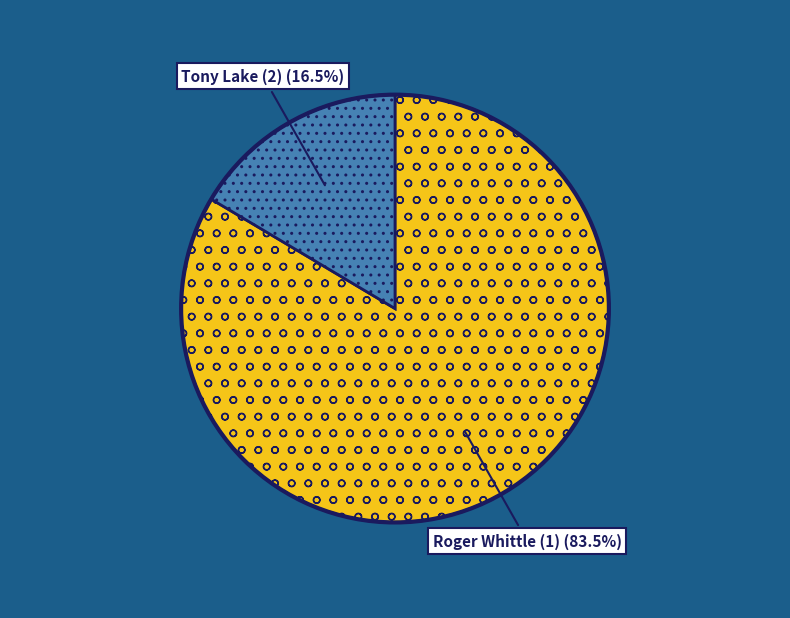

Is there any slice that represents more than half of the pie?

Yes